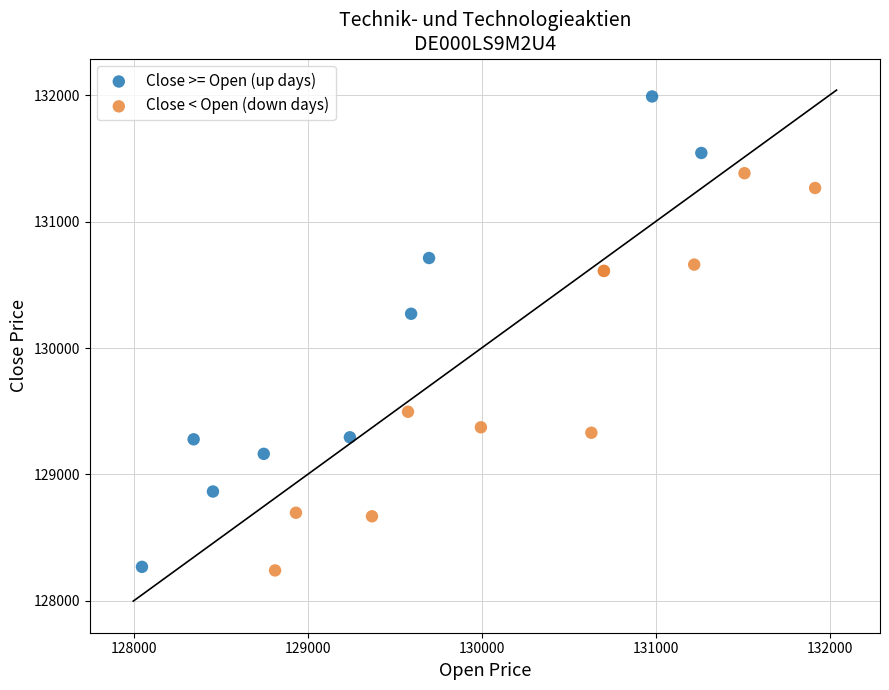

Which series has the widest spread of Y values?

Close >= Open (up days)